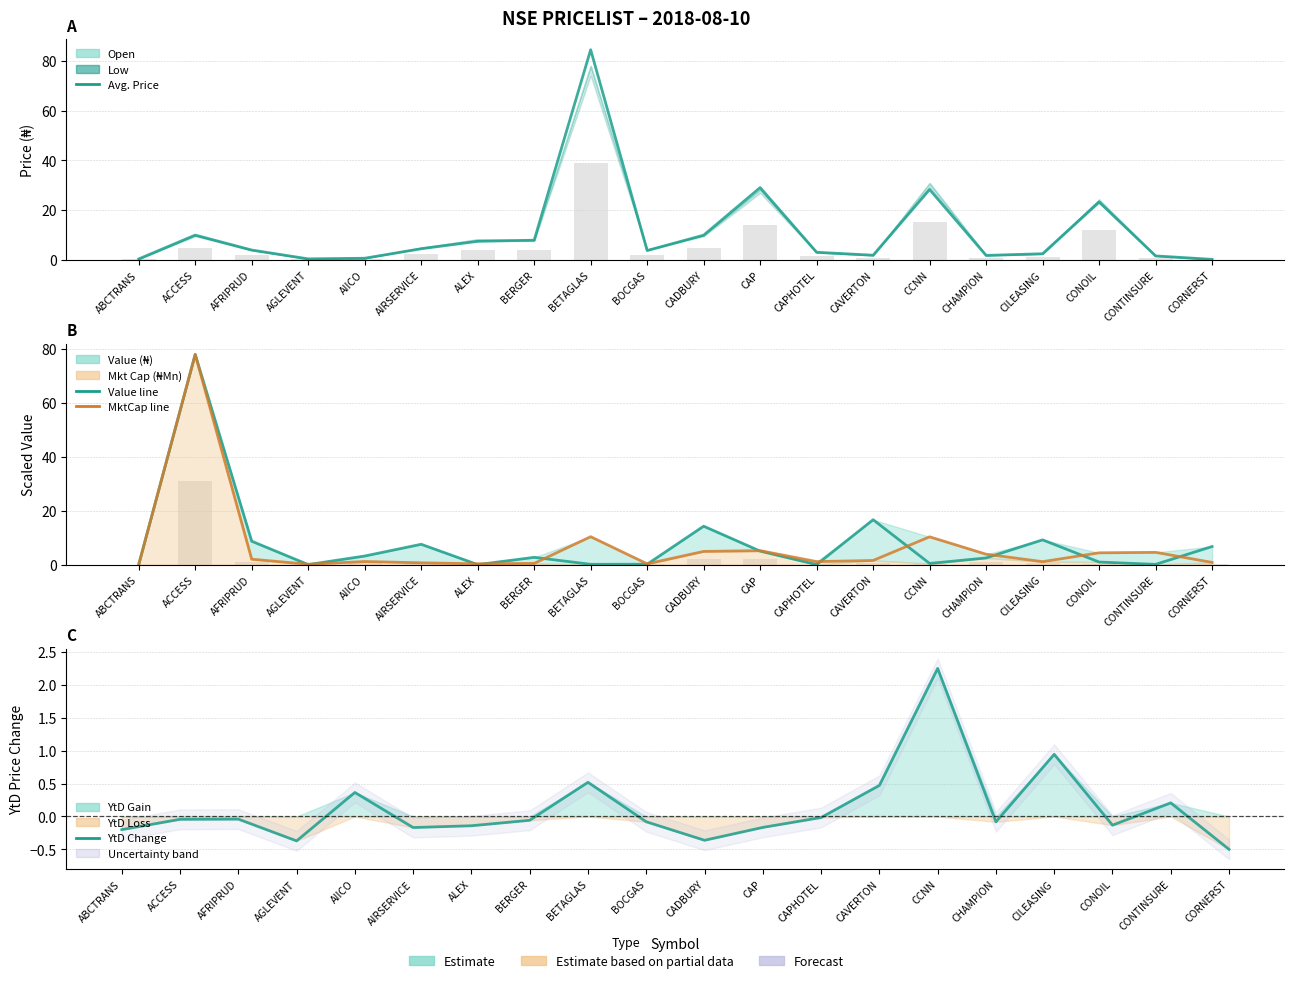

Between AFRIPRUD and ACCESS, which is larger?

ACCESS